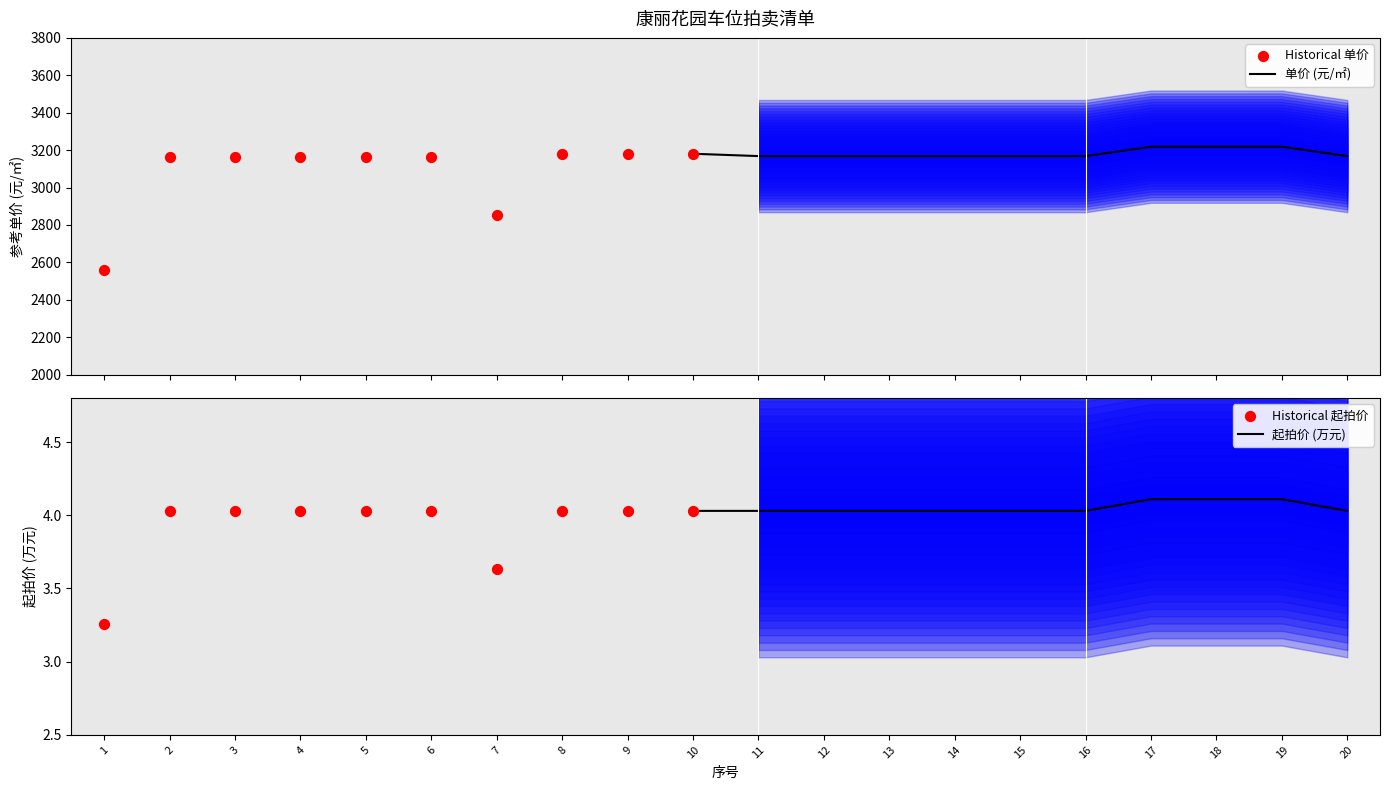

What is the highest value of the 单价 (元/㎡) series?

3218.5